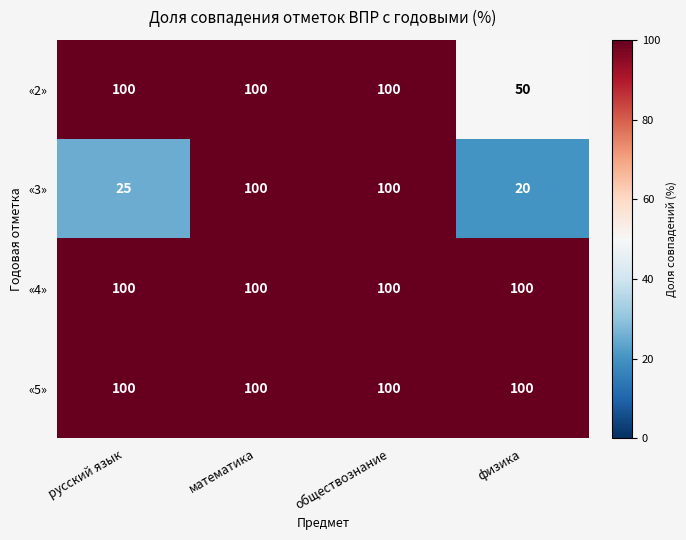

At how many categories does at least one series exceed 54?

4